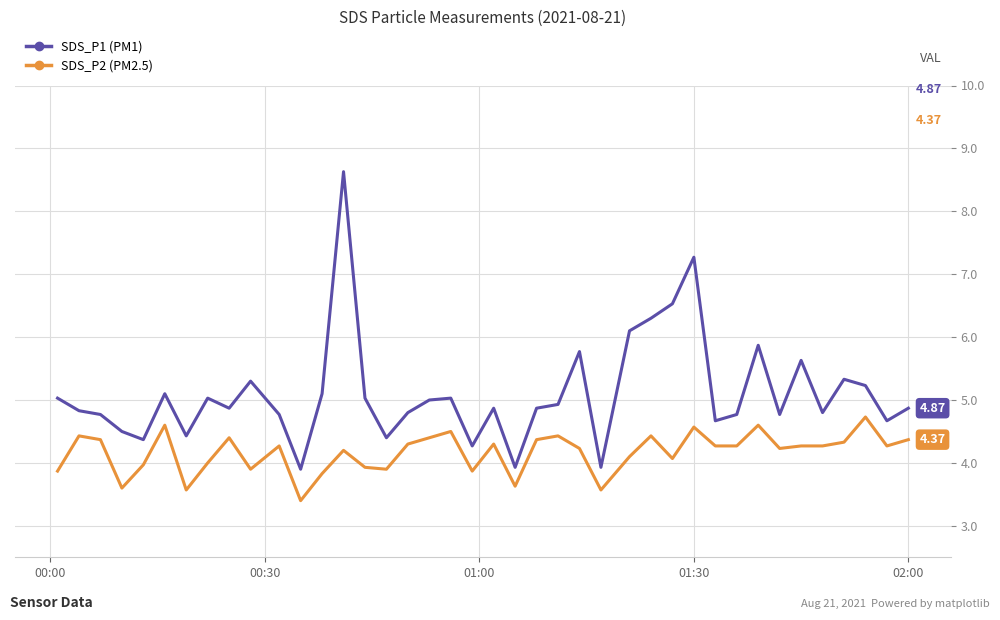

True or false: SDS_P1 (PM1) and SDS_P2 (PM2.5) intersect in this chart.

False